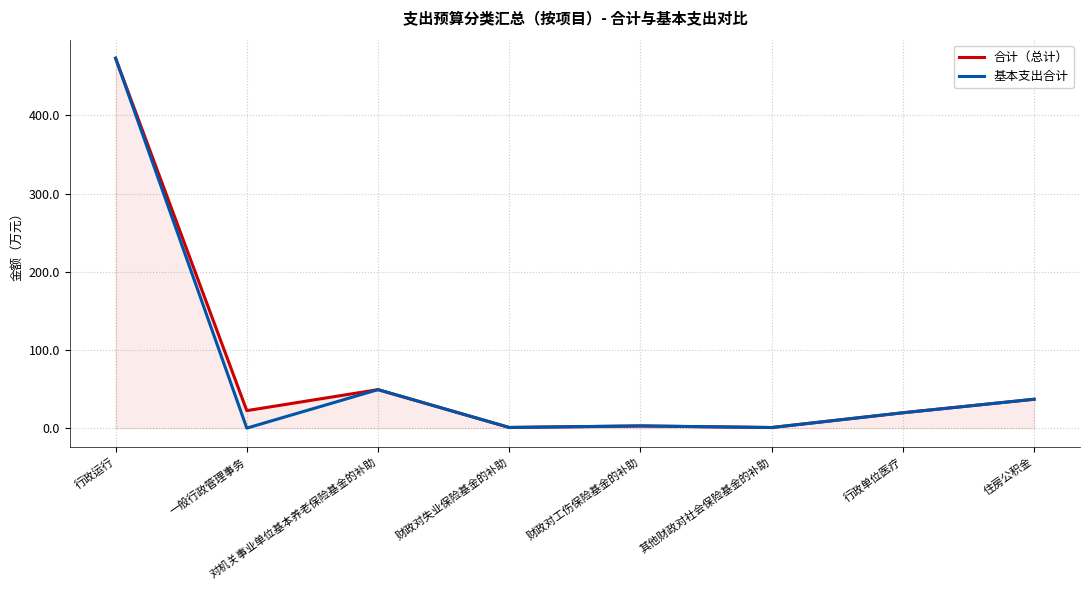

The 基本支出合计 series shows 0.8 at 财政对失业保险基金的补助. True or false?

True